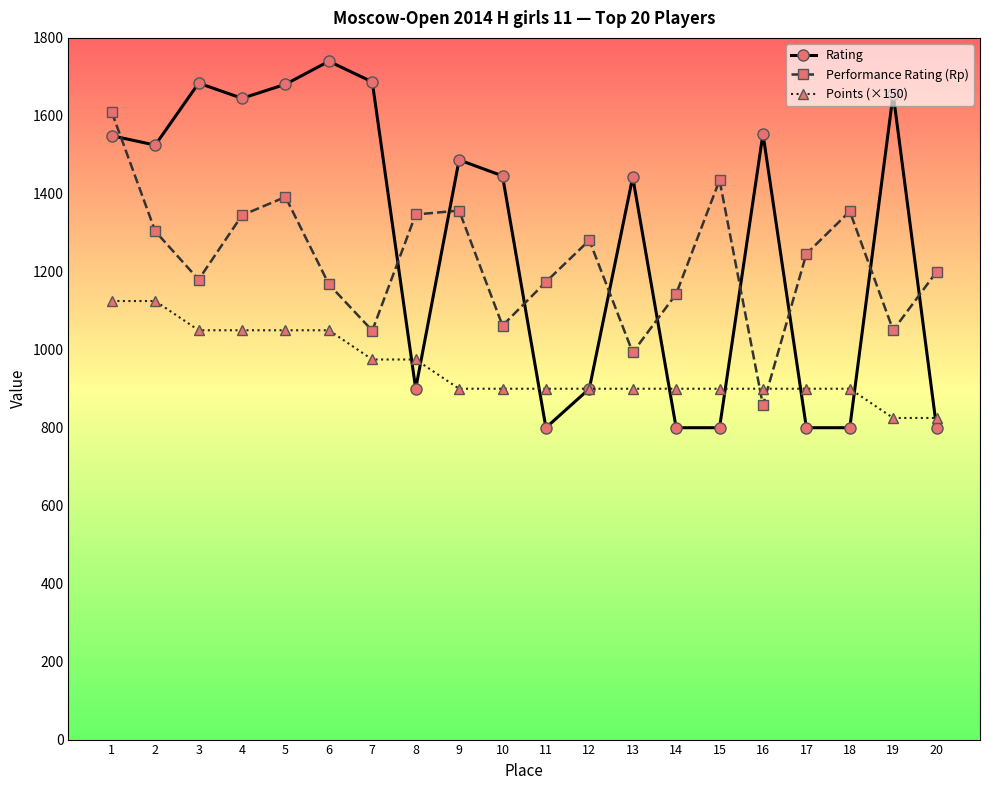

How many intersections are there between Rating and Performance Rating (Rp)?

10